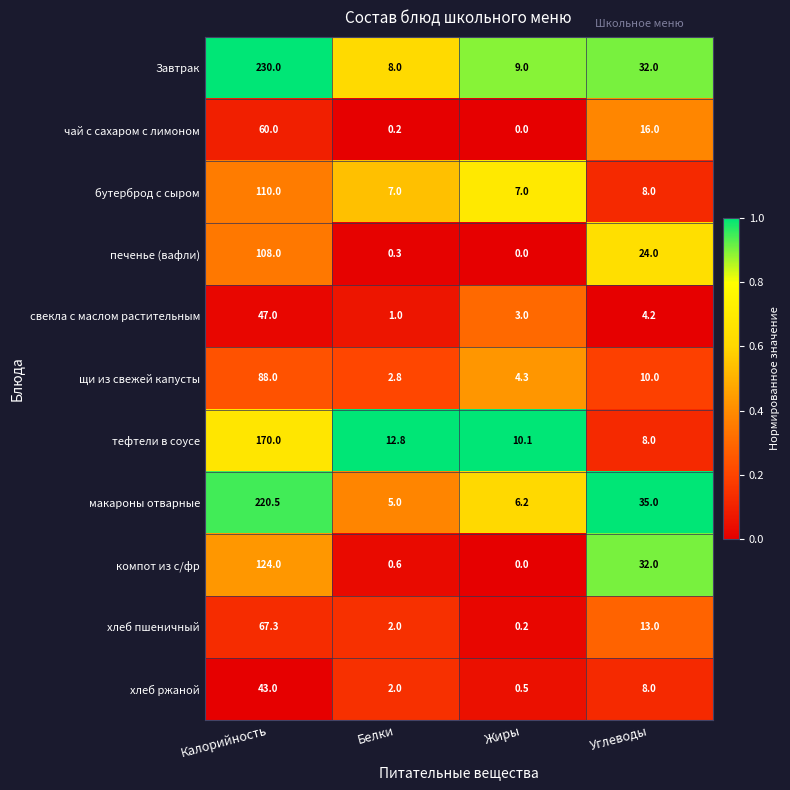

Which series changed the most between Калорийность and Углеводы?

Завтрак